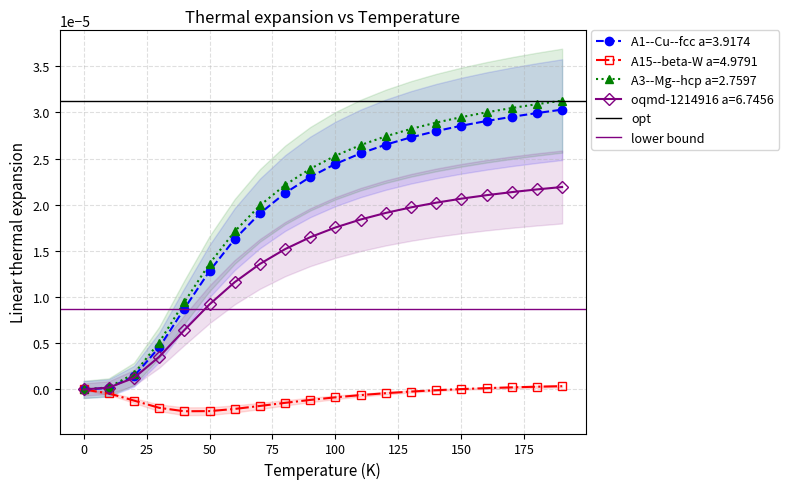

Is this an area chart (filled region under the line)?

No